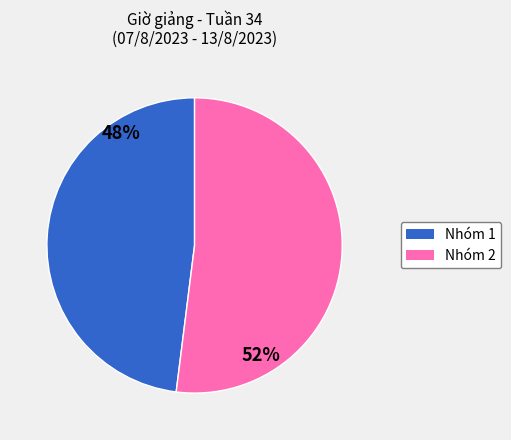

To the nearest percent, what is the average slice percentage?

50%